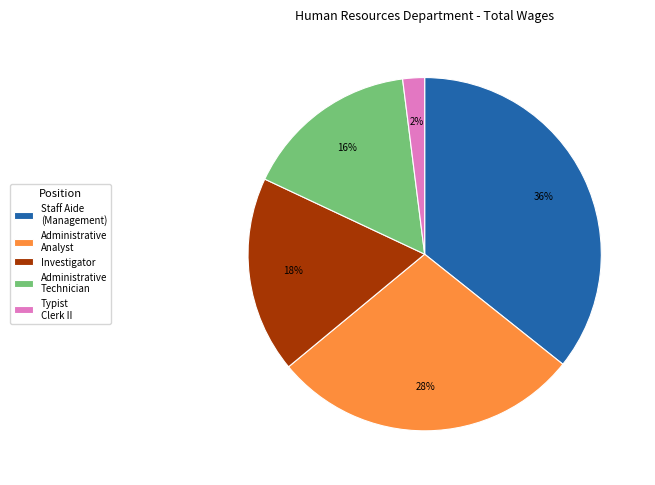

Do Administrative Analyst and Investigator together represent more than half of the pie?

No